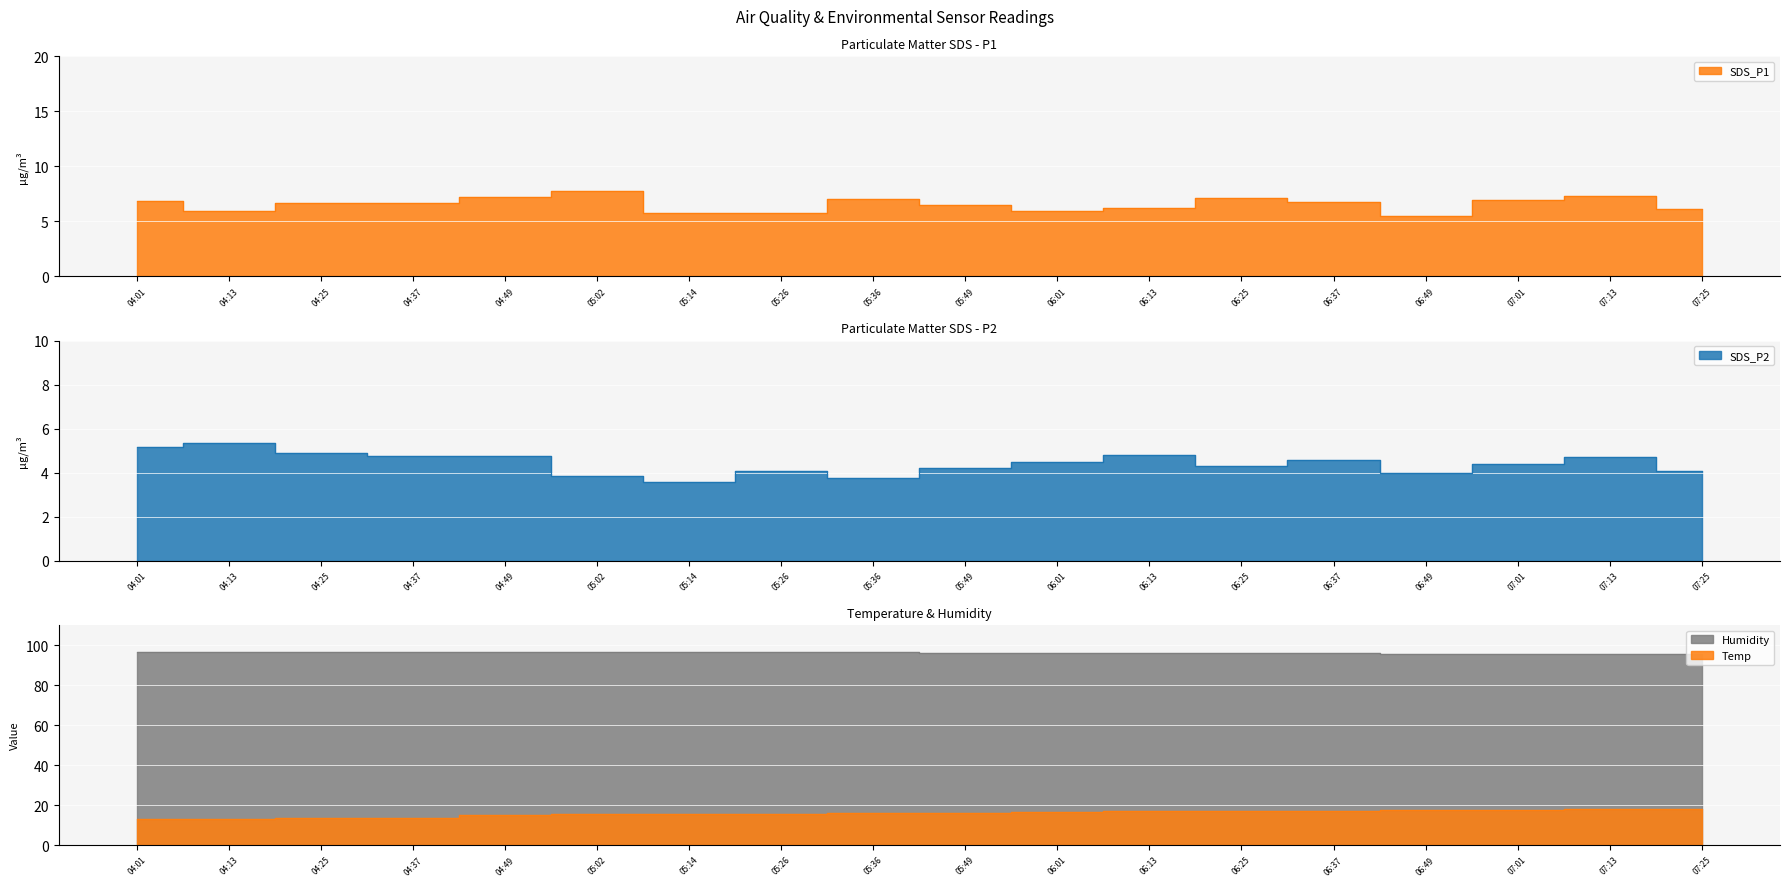

What are all the series names shown in the legend?

SDS_P1, SDS_P2, Temp, Humidity